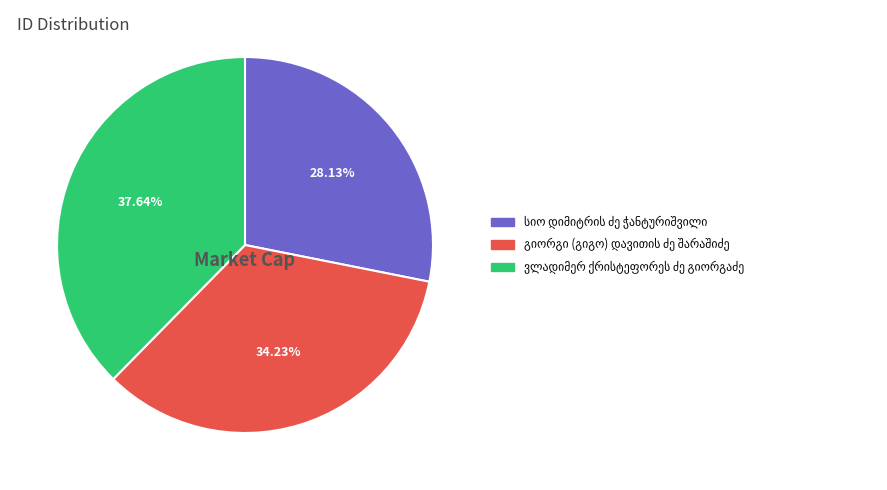

Does any single category account for the majority?

No